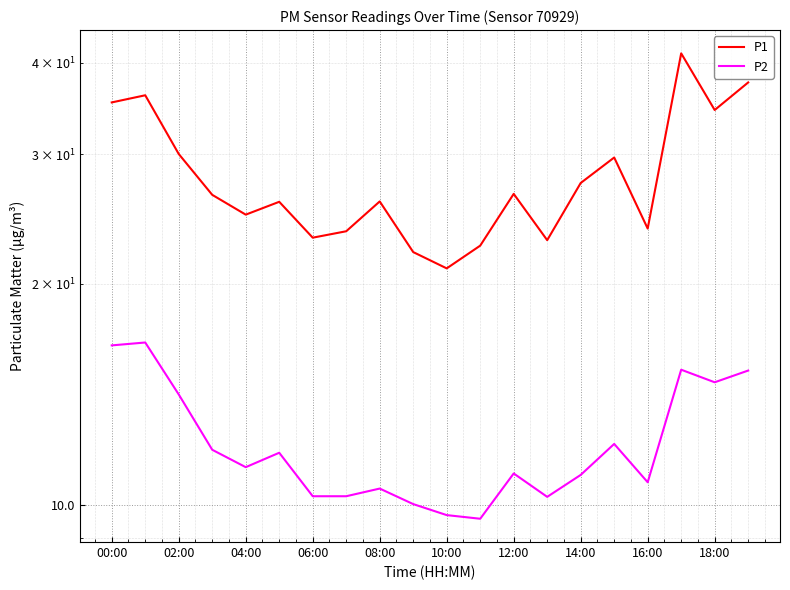

At which category does the chart reach its peak across all series?

17